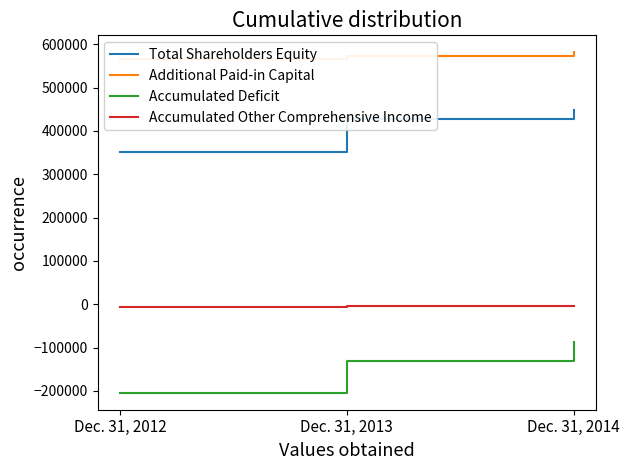

Reading left to right, list all the values displayed in this chart.

Total Shareholders Equity: Dec. 31, 2012=350235	Dec. 31, 2013=427686	Dec. 31, 2014=448742
Additional Paid-in Capital: Dec. 31, 2012=564883	Dec. 31, 2013=572401	Dec. 31, 2014=581114
Accumulated Deficit: Dec. 31, 2012=-204211	Dec. 31, 2013=-130159	Dec. 31, 2014=-88305
Accumulated Other Comprehensive Income: Dec. 31, 2012=-5702	Dec. 31, 2013=-4368	Dec. 31, 2014=-4382